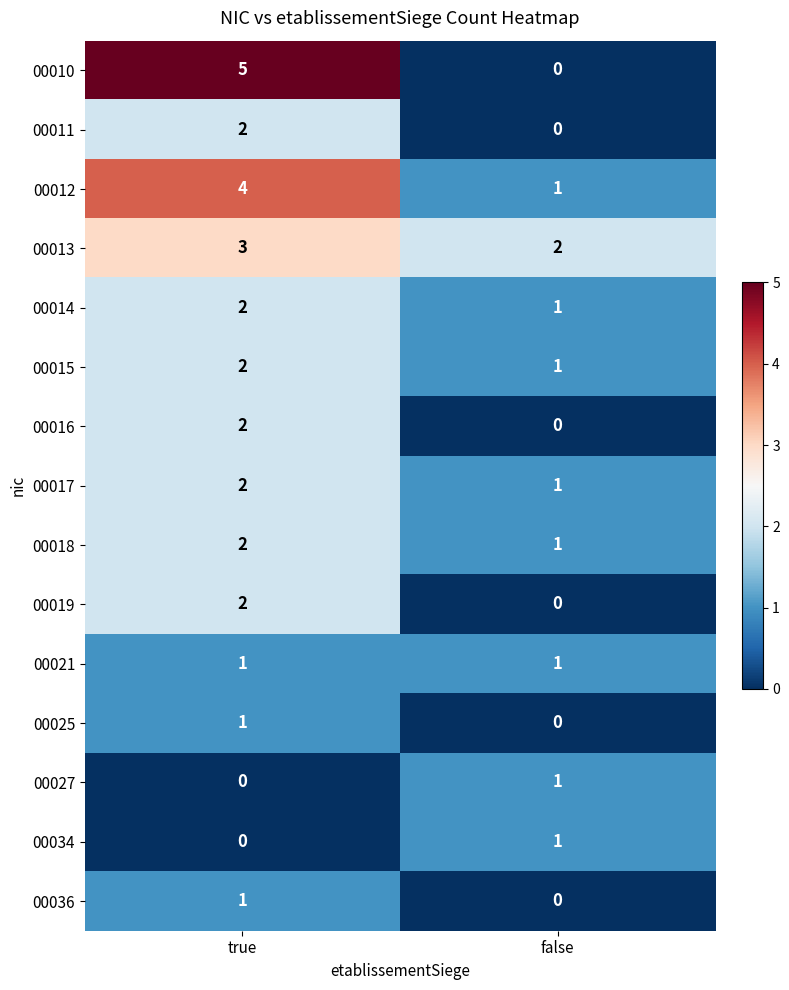

What is the sum of all 00013 values?

5